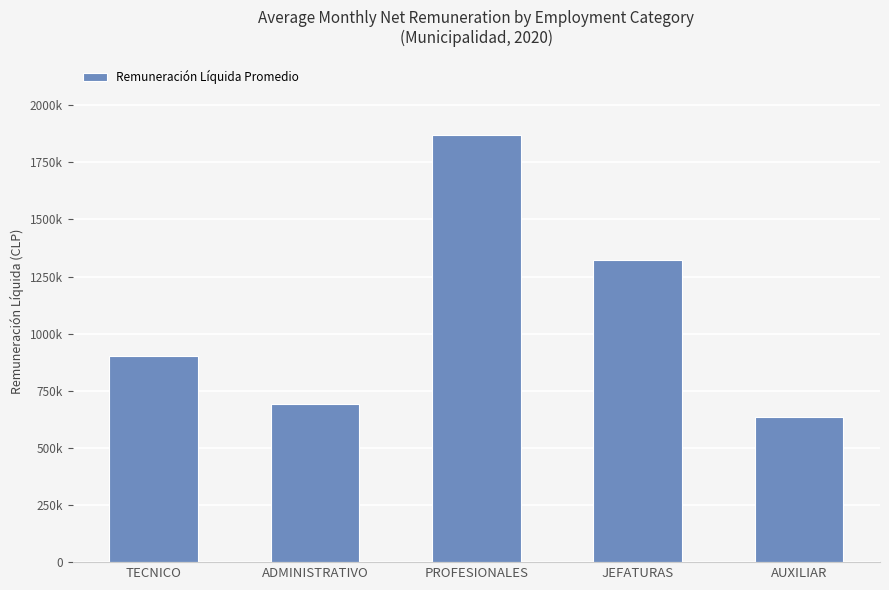

What is the label of the 4th bar from the right?

ADMINISTRATIVO